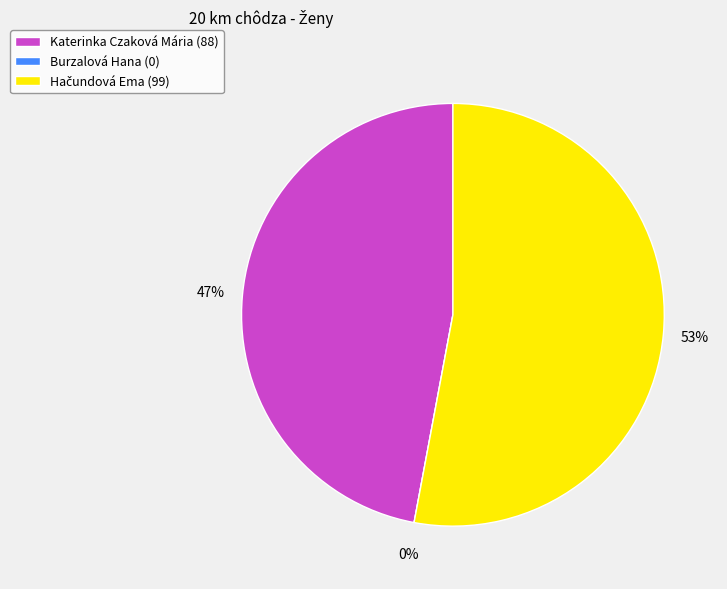

Which category has the smallest portion of the pie?

Burzalová Hana